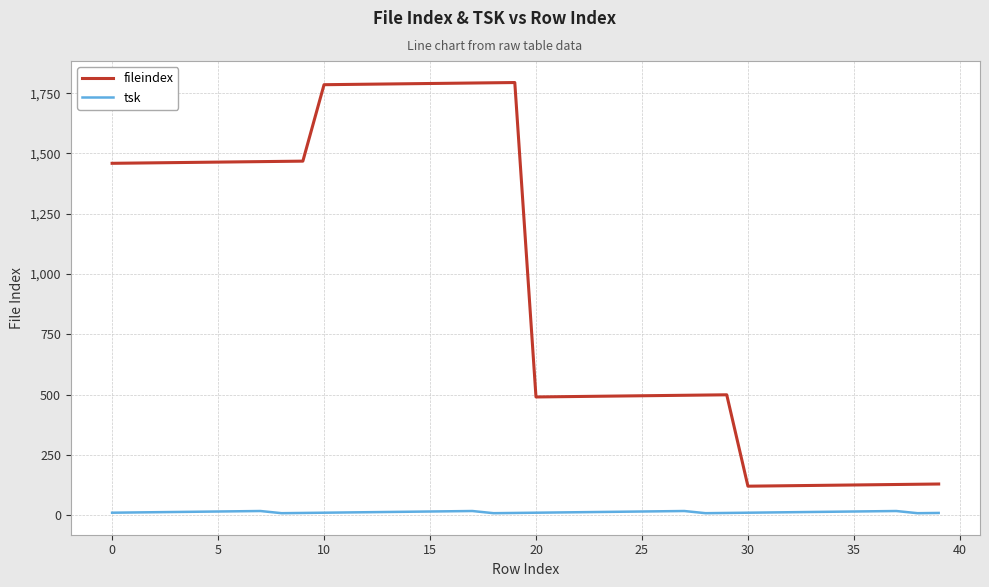

Which series has the widest spread of values?

fileindex